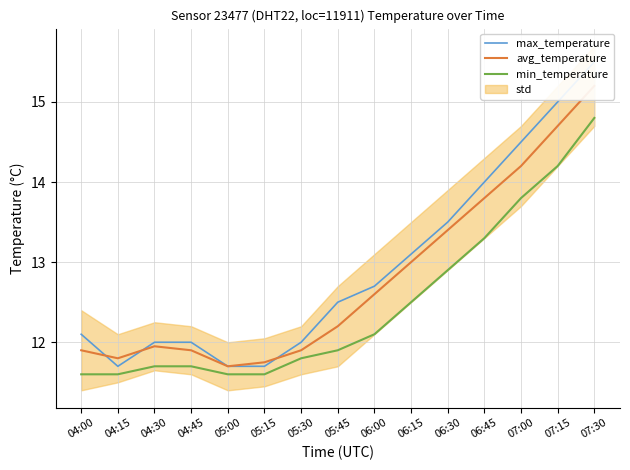

At which category is the sum across all series the highest?

07:30